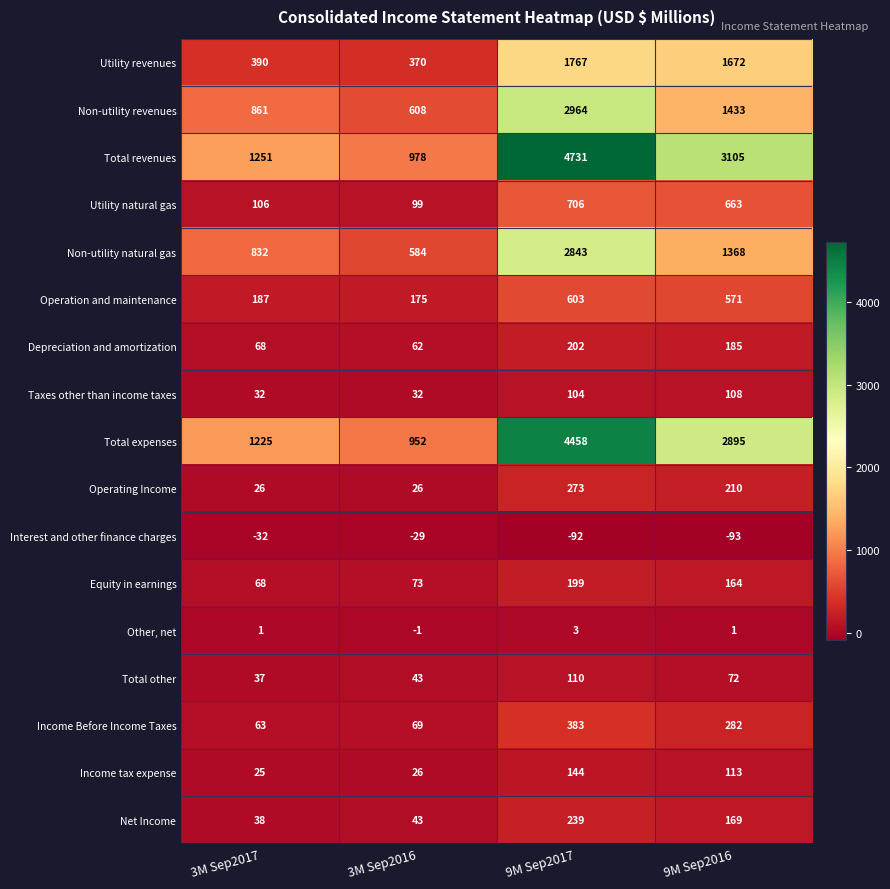

Rank the series at 9M Sep2016 from lowest to highest value.

Interest and other finance charges, Other, net, Total other, Taxes other than income taxes, Income tax expense, Equity in earnings, Net Income, Depreciation and amortization, Operating Income, Income Before Income Taxes, Operation and maintenance, Utility natural gas, Non-utility natural gas, Non-utility revenues, Utility revenues, Total expenses, Total revenues